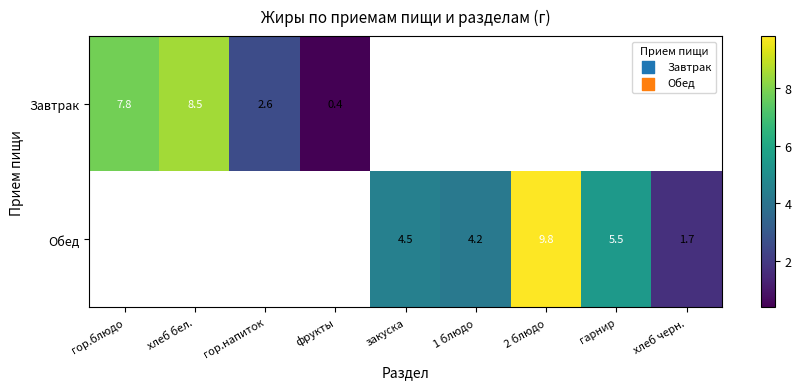

The value of Завтрак at фрукты is 0.7. True or false?

False